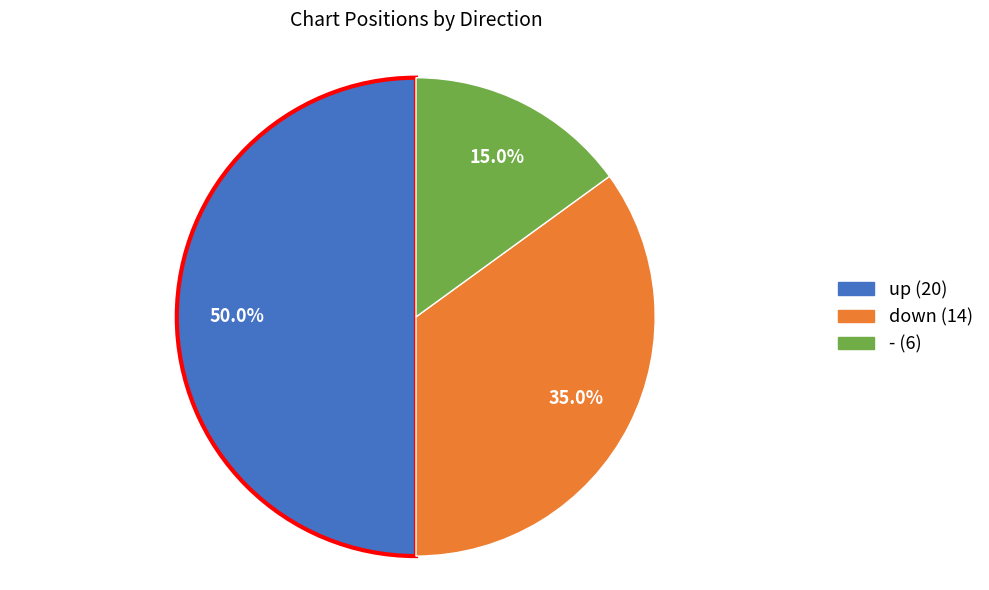

Between up and -, which is larger?

up